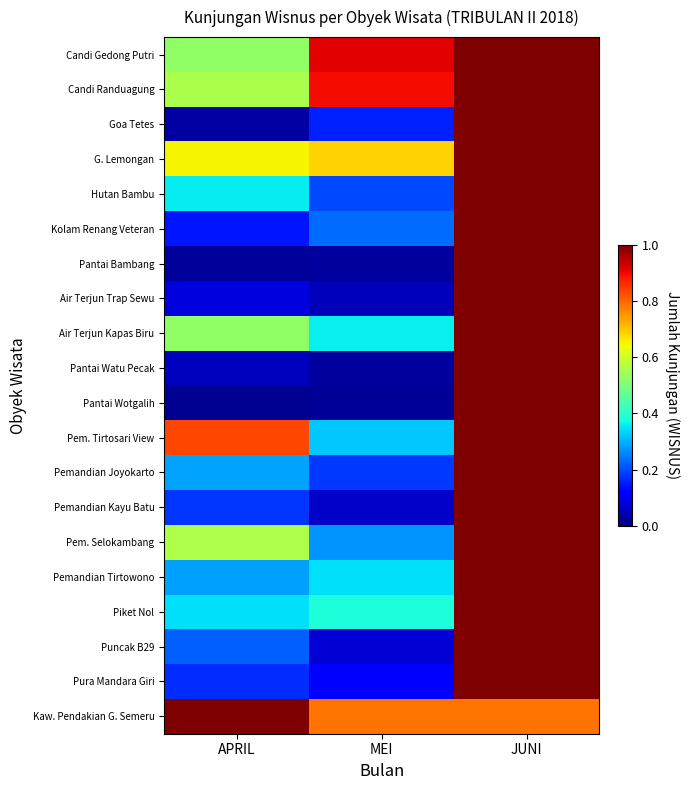

Between APRIL and JUNI, which series saw the biggest shift?

Pantai Wotgalih